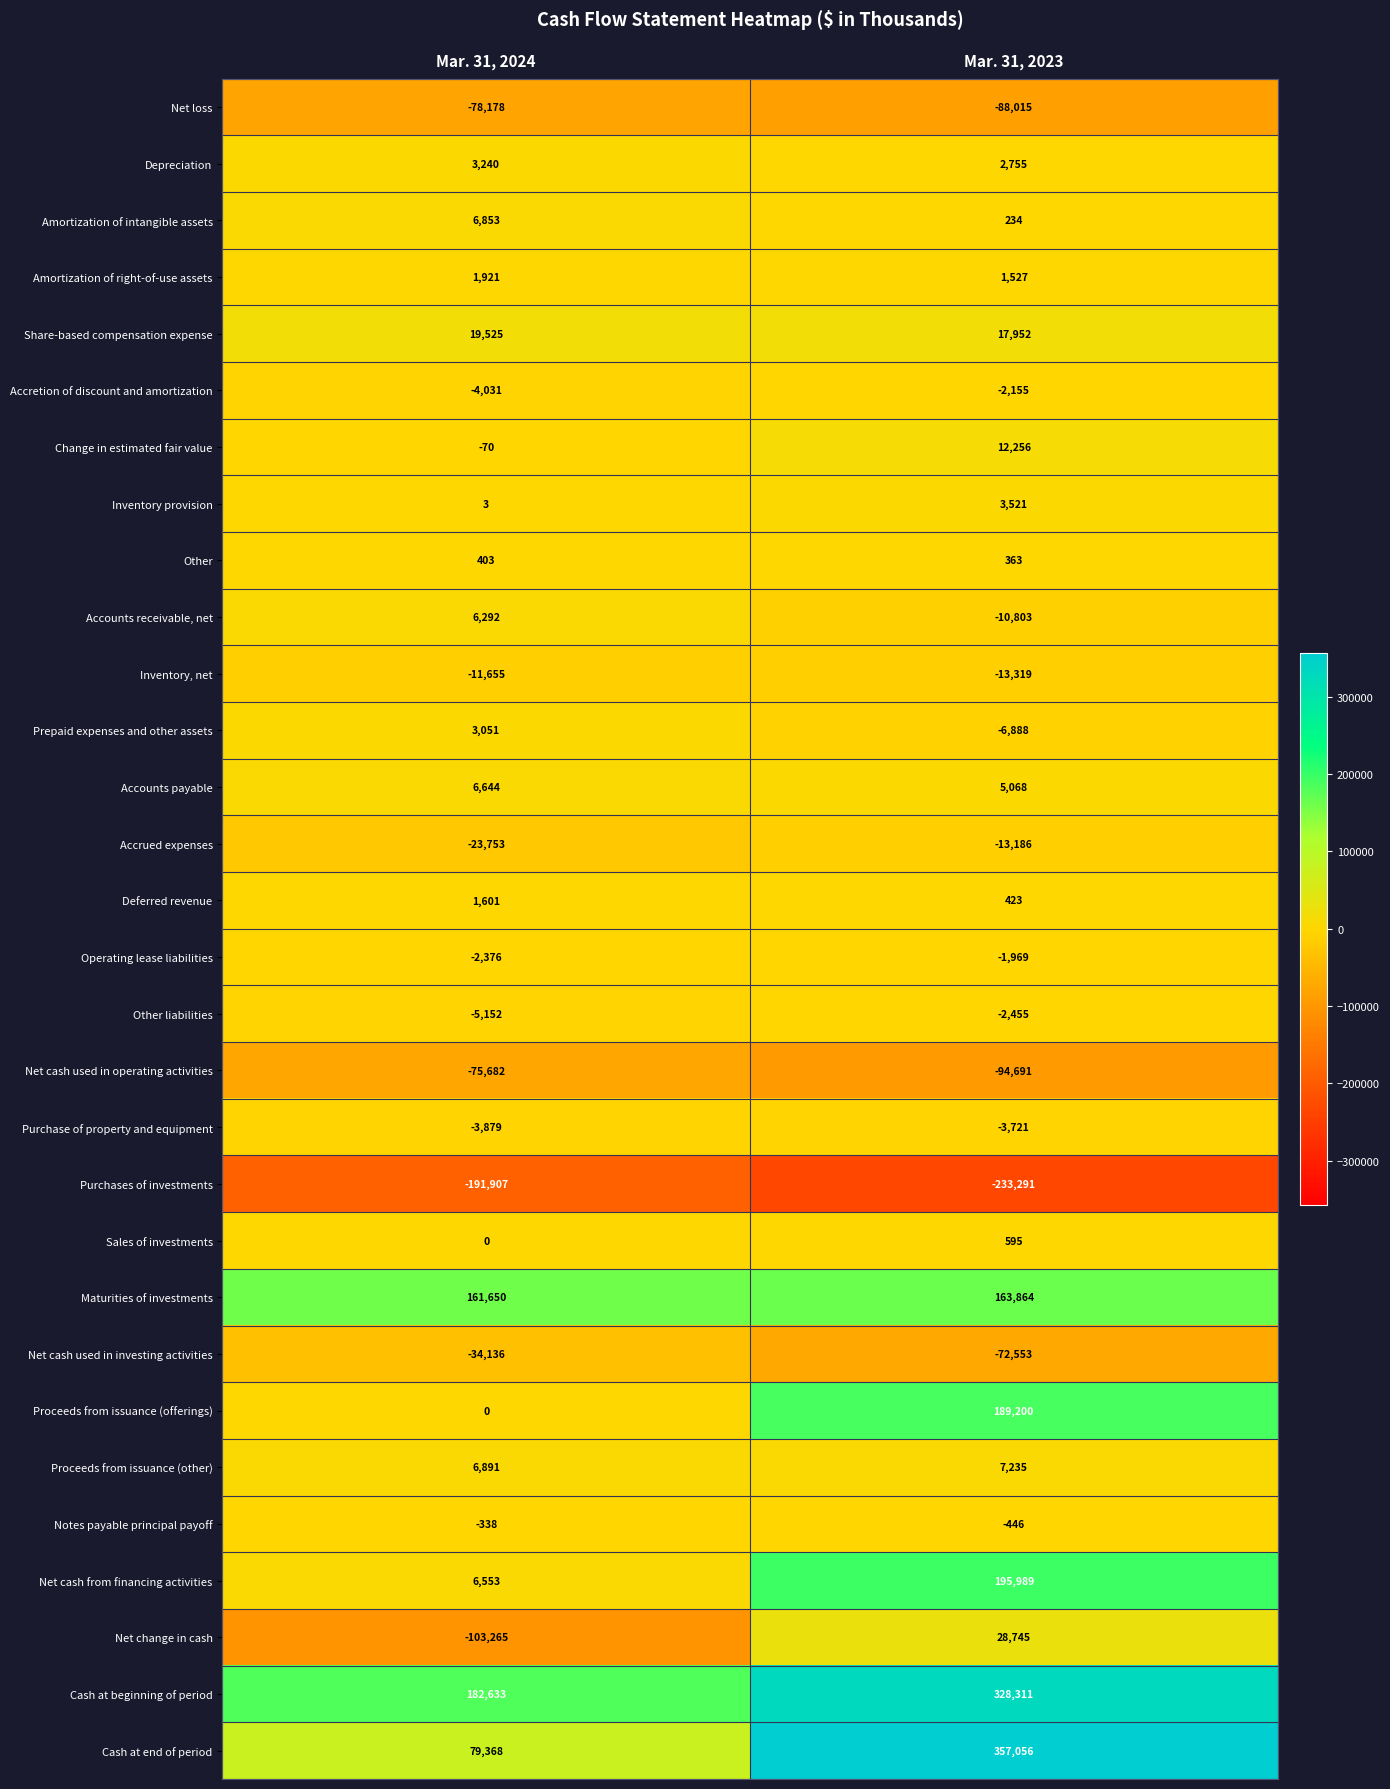

Which category has the highest value across all series?

Mar. 31, 2023